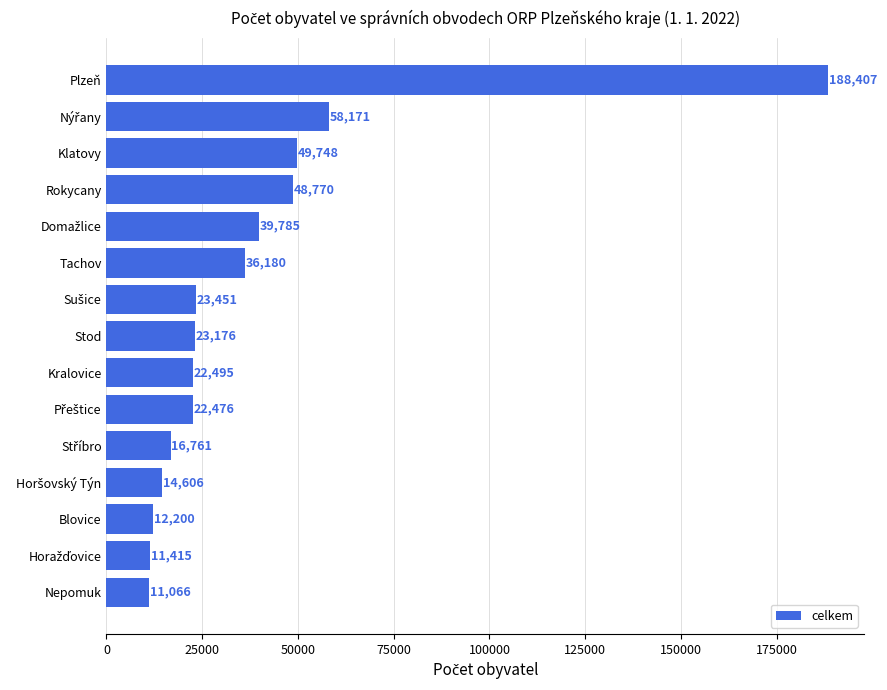

What is the difference between the maximum and second lowest values?

176992